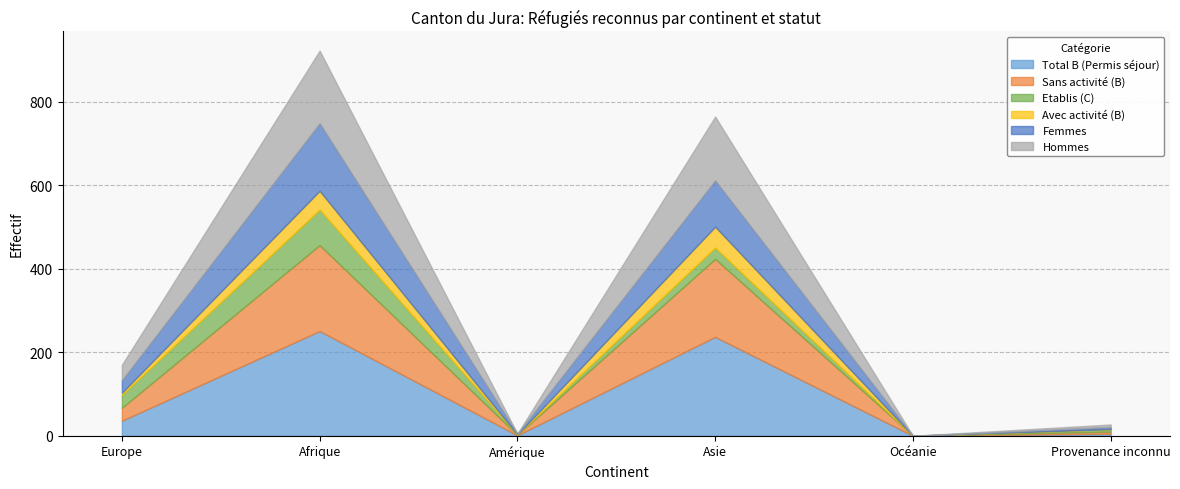

Which series changed the most between Océanie and Provenance inconnu?

Etablis (C)